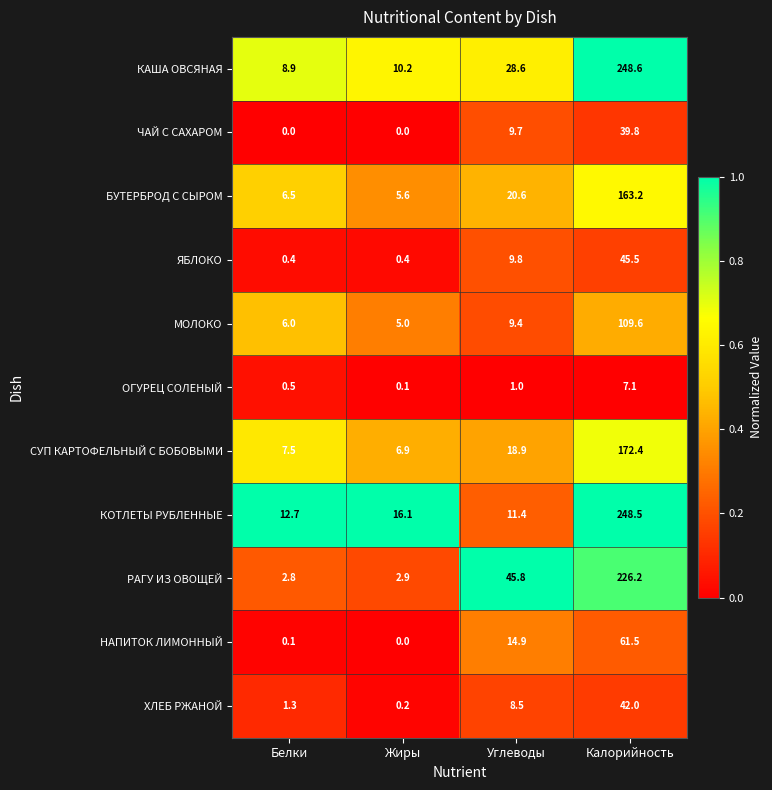

The ЯБЛОКО series shows 45.5 at Калорийность. True or false?

True